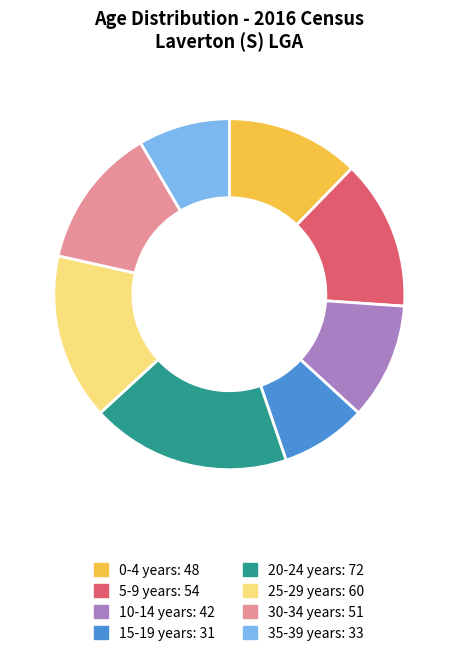

How many slices are in this pie chart?

8